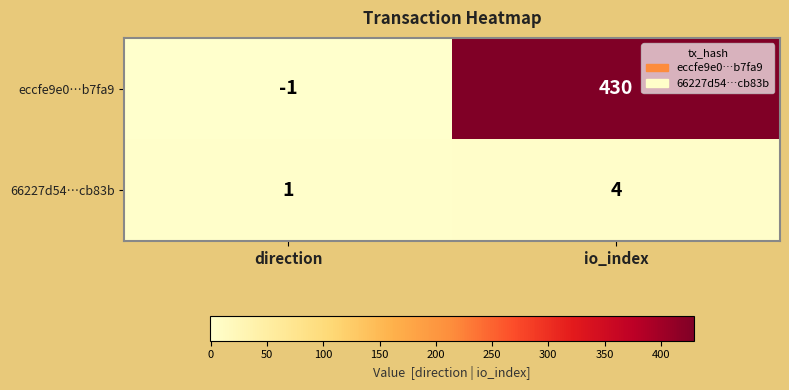

Reading right to left, transcribe all the data shown in this chart.

eccfe9e0…b7fa9: io_index=430	direction=-1
66227d54…cb83b: io_index=4	direction=1